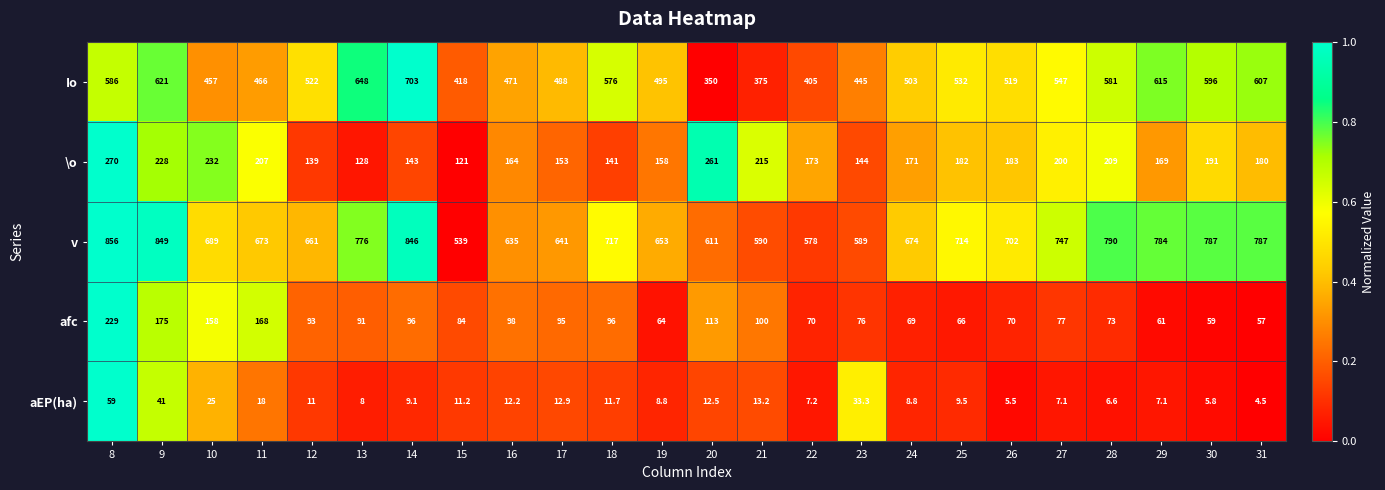

Which series has the largest total across all categories?

v